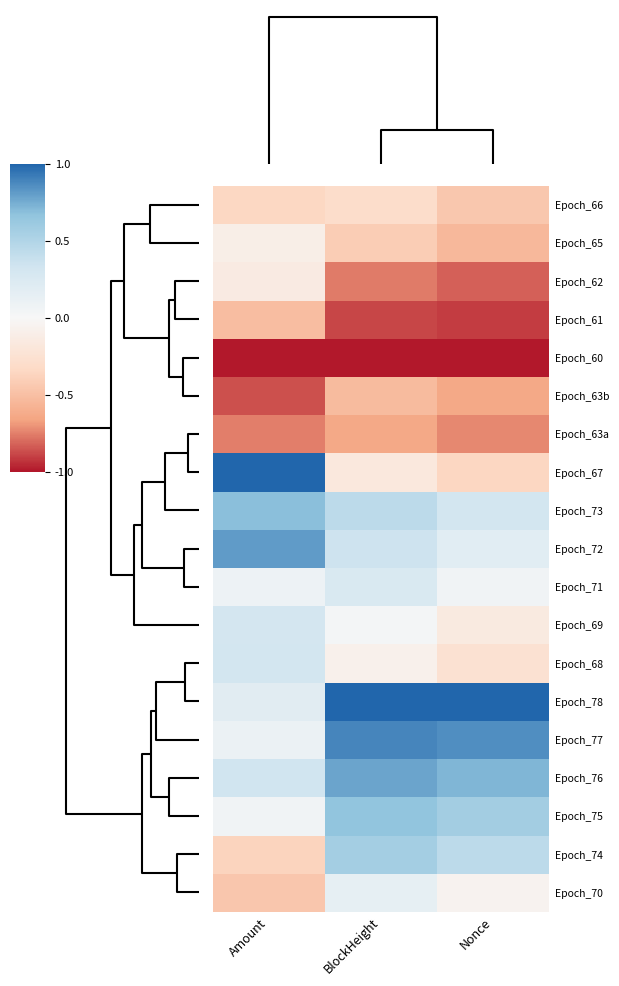

How many distinct data groups are displayed?

19